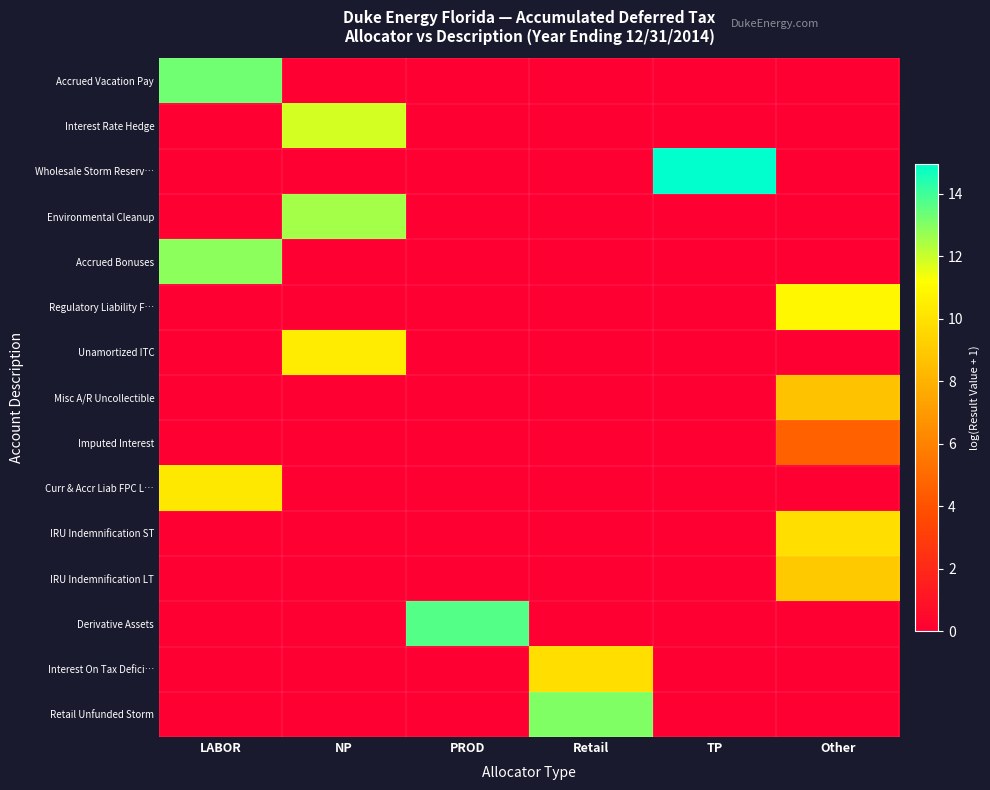

Which label corresponds to the largest value in the chart?

TP